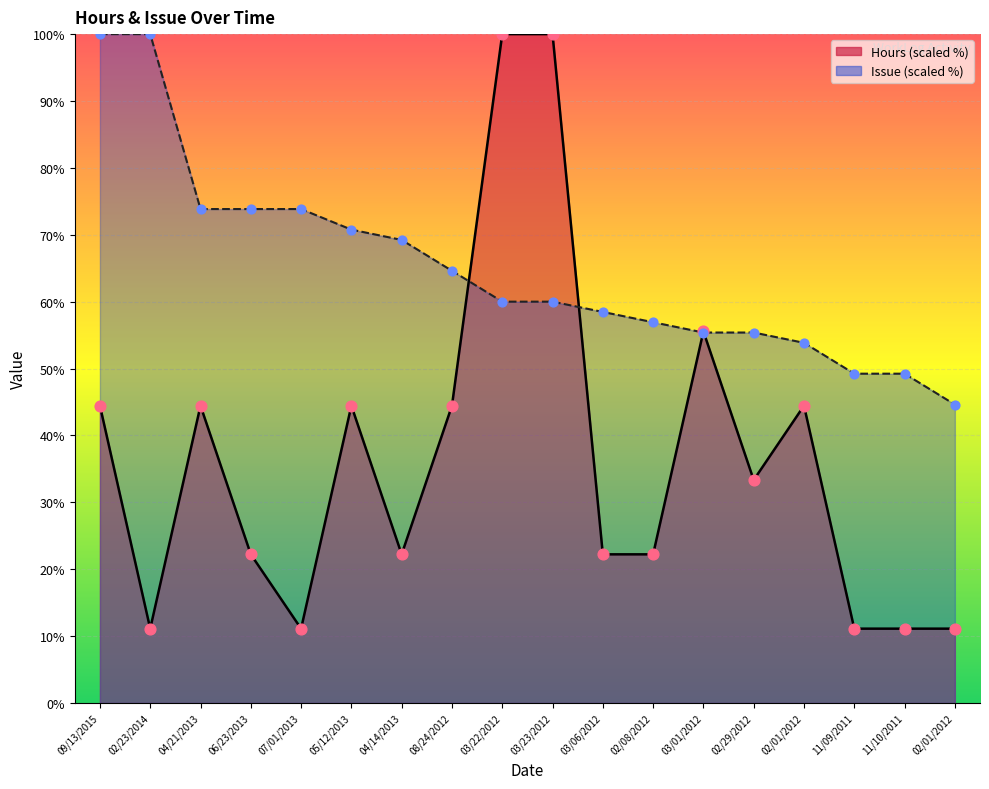

Which series contains the highest Y value?

Hours